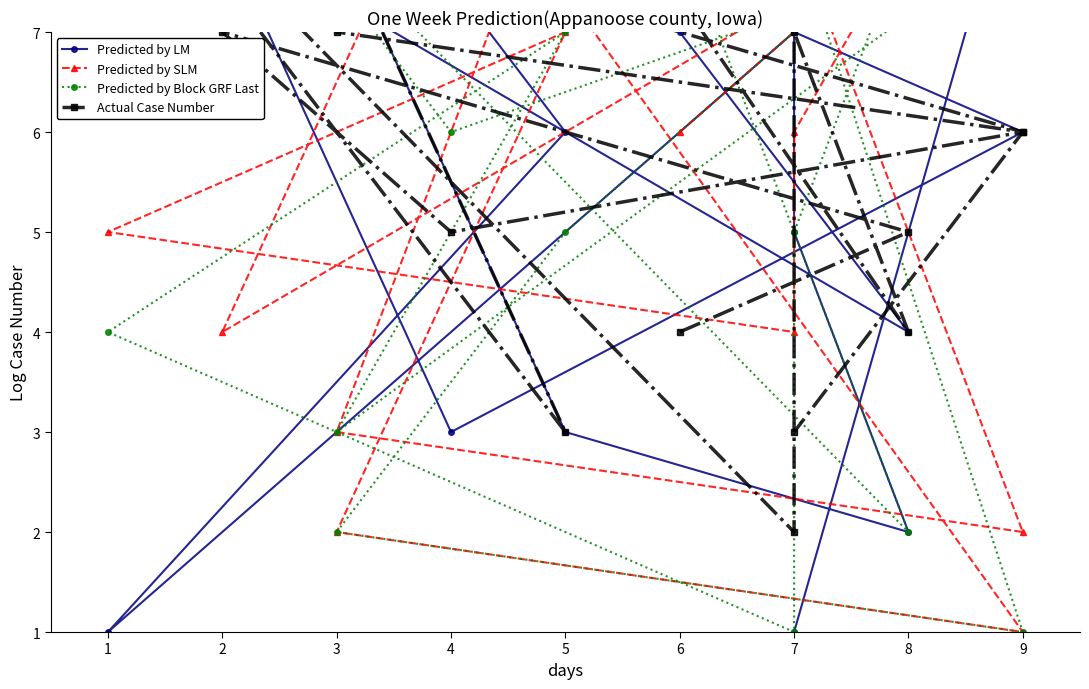

Is this an area chart (filled region under the line)?

No